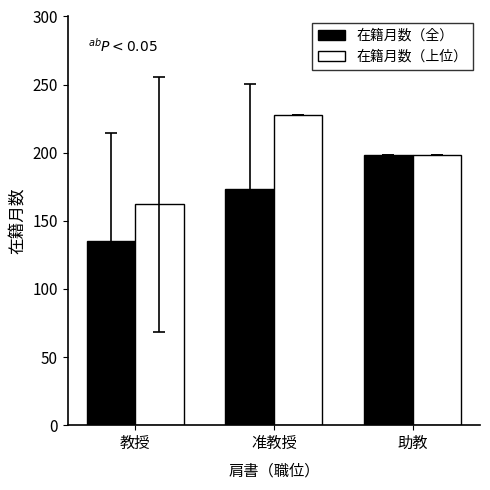

Reading left to right, list all the values displayed in this chart.

在籍月数（全）: 135.0	173.5	198.0
在籍月数（上位）: 162.0	228.0	198.0